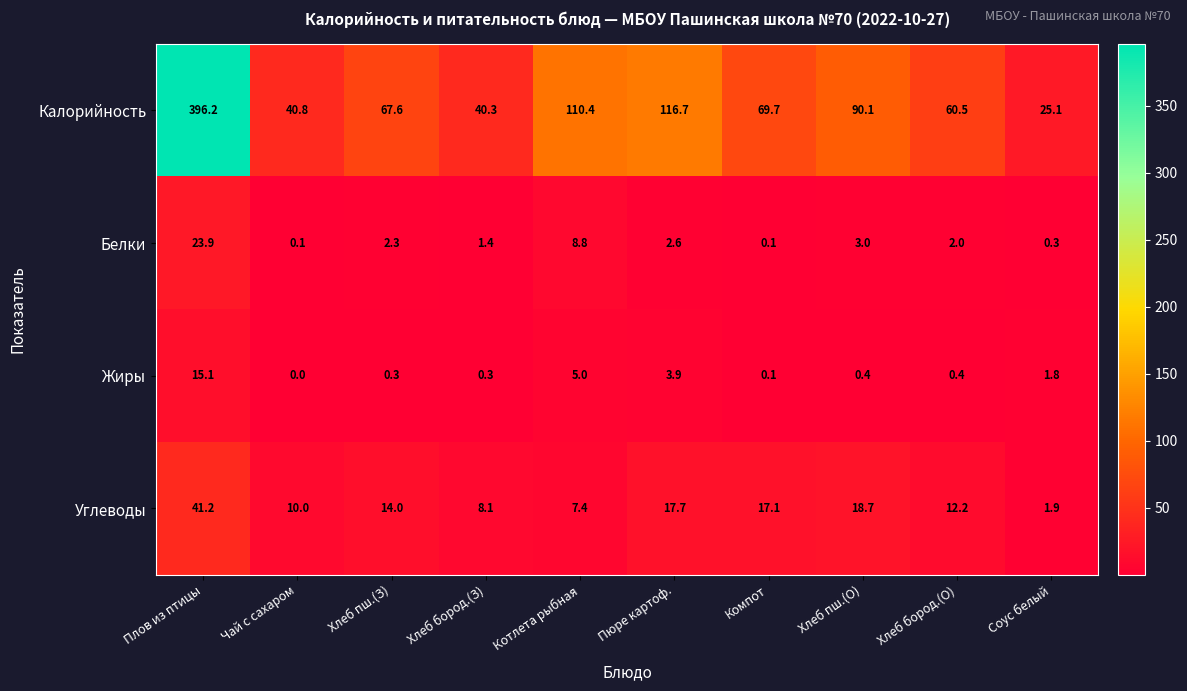

Which series has the widest spread of values?

Калорийность